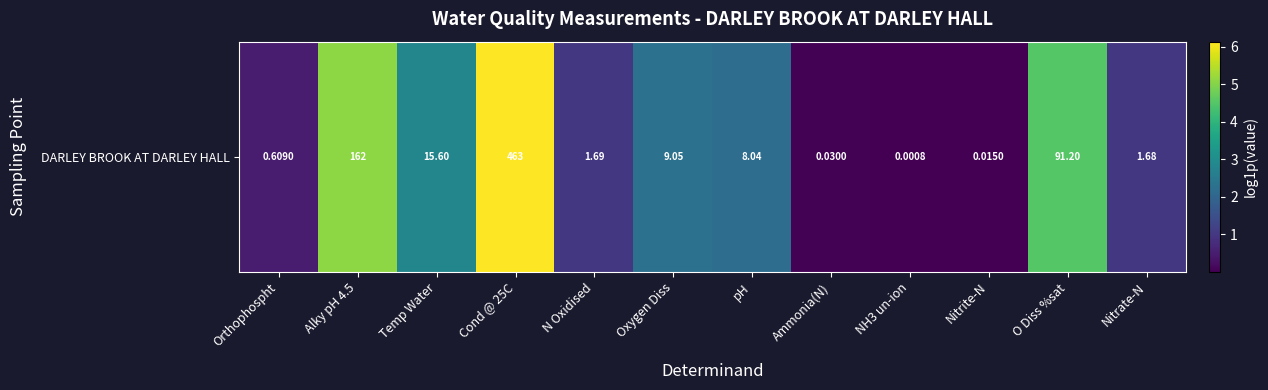

What is the difference between the maximum and minimum values?

6.1